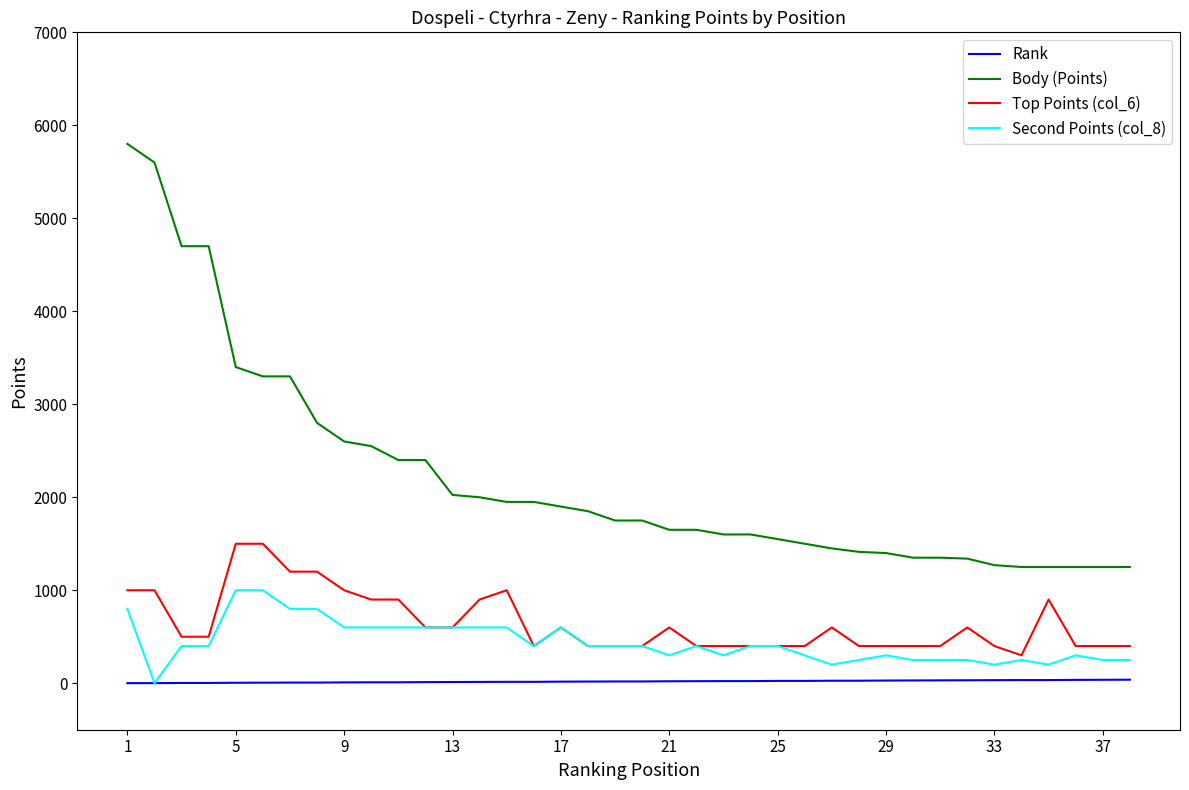

List the series in order of their peak value, lowest first.

Rank, Second Points (col_8), Top Points (col_6), Body (Points)